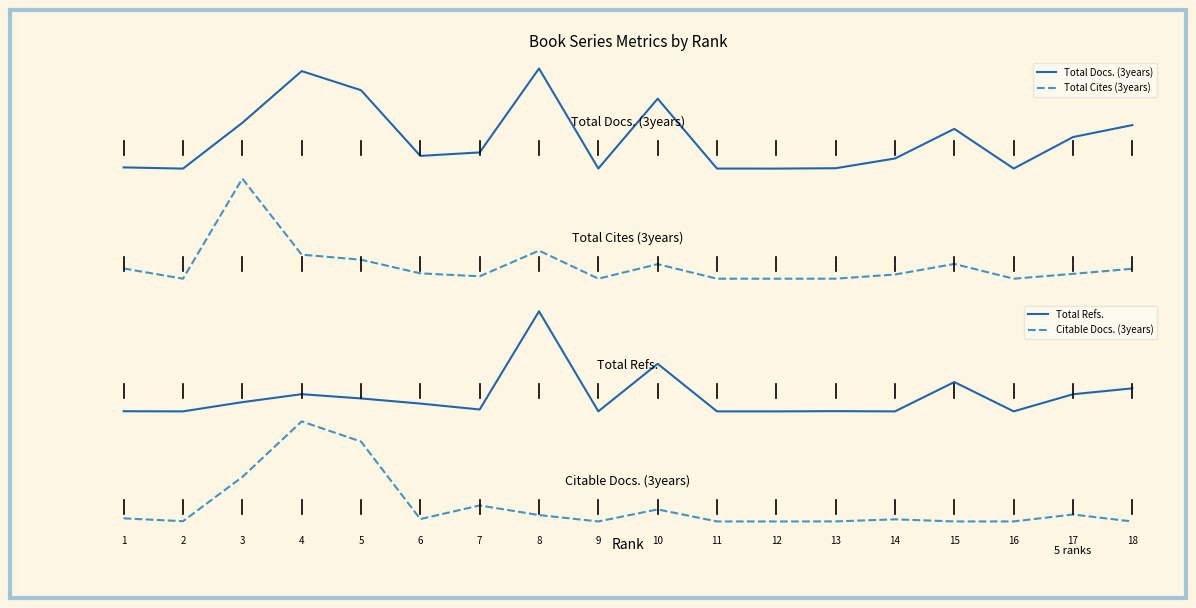

Reading right to left, extract all data points from this chart.

Total Docs. (3years): 1.5	1.4	1.1	1.5	1.2	1.1	1.1	1.1	1.8	1.1	2.1	1.3	1.2	1.9	2.1	1.6	1.1	1.1
Total Cites (3years): 0.1	0.0	0.0	0.1	0.0	0.0	0.0	0.0	0.1	0.0	0.3	0.0	0.1	0.2	0.2	1.0	0.0	0.1
Total Refs.: 1.3	1.3	1.1	1.4	1.1	1.1	1.1	1.1	1.6	1.1	2.1	1.1	1.2	1.2	1.3	1.2	1.1	1.1
Citable Docs. (3years): 0.0	0.1	0.0	0.0	0.0	0.0	0.0	0.0	0.1	0.0	0.1	0.2	0.0	0.8	1.0	0.4	0.0	0.0